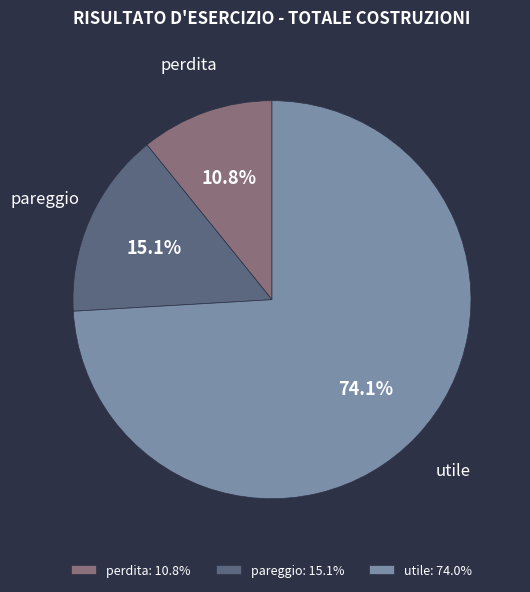

Is the sum of perdita and pareggio greater than half?

No